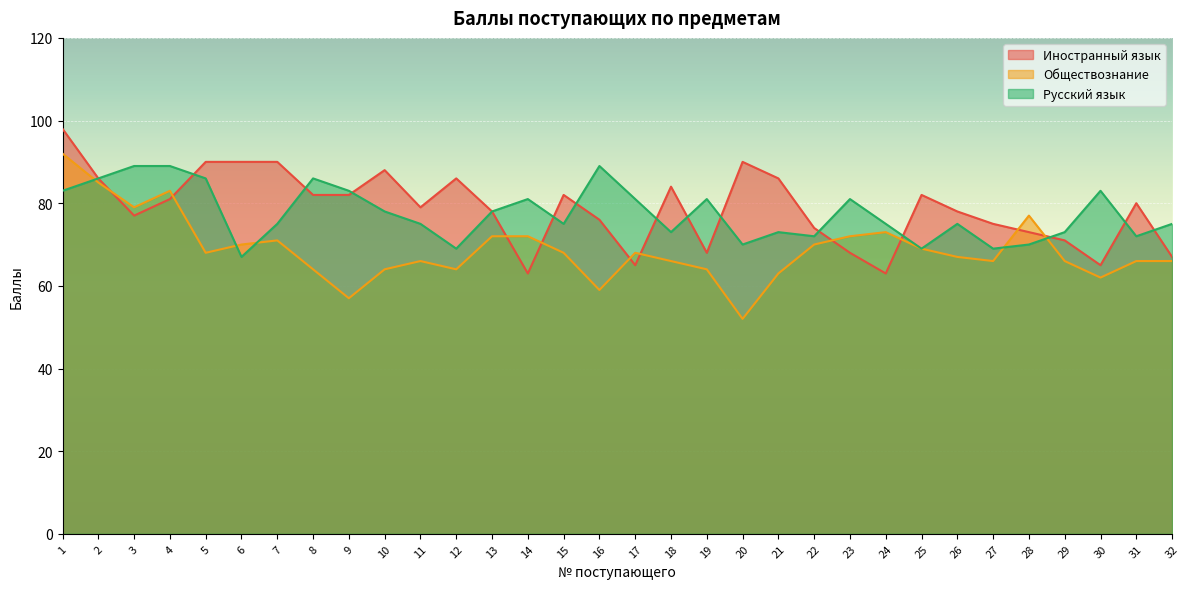

How many lines are shown in the chart?

3